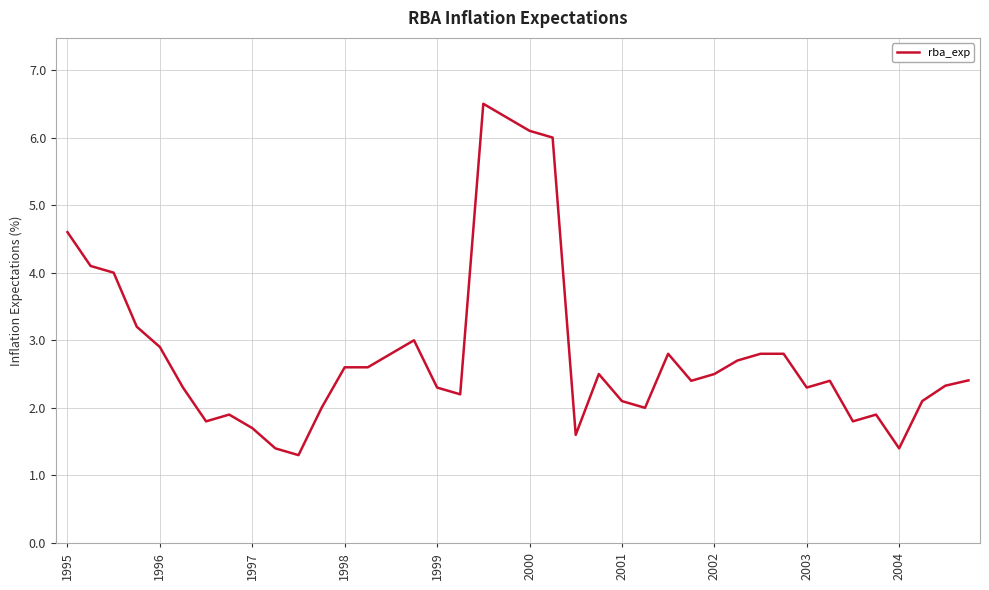

Reading right to left, transcribe all the data shown in this chart.

2.4	2.3	2.1	1.4	1.9	1.8	2.4	2.3	2.8	2.8	2.7	2.5	2.4	2.8	2.0	2.1	2.5	1.6	6.0	6.1	6.3	6.5	2.2	2.3	3.0	2.8	2.6	2.6	2.0	1.3	1.4	1.7	1.9	1.8	2.3	2.9	3.2	4.0	4.1	4.6